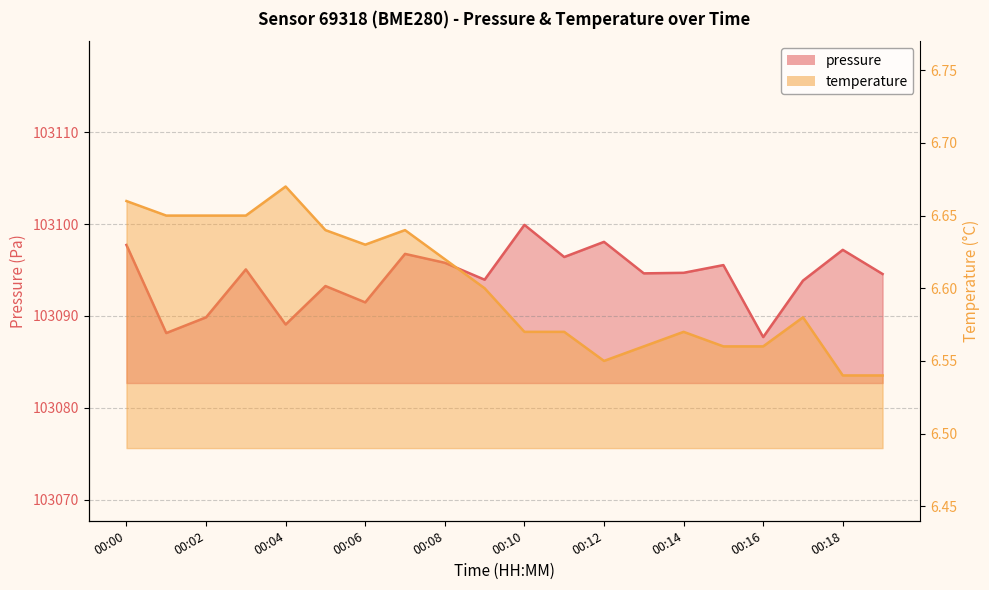

The temperature series shows 6.6 at 00:10. True or false?

True